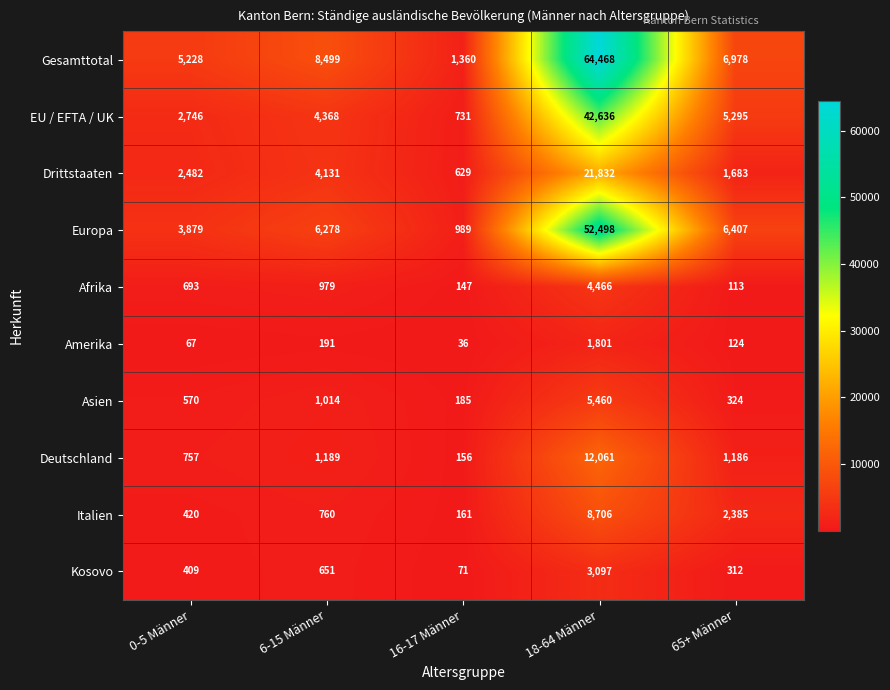

What is the approximate value of Europa at 6-15 Männer?

6278